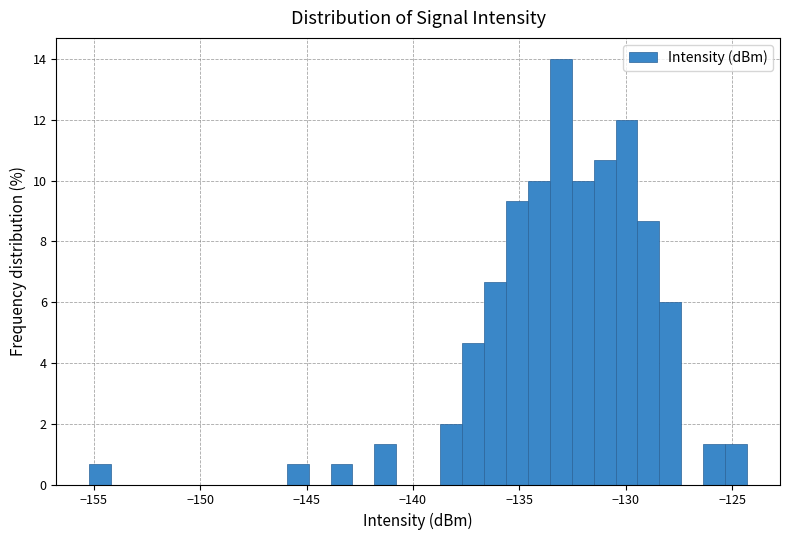

Around what value on the x-axis is the tallest bar? Give the approximate position of its centre, as read against the axis.

-133.0